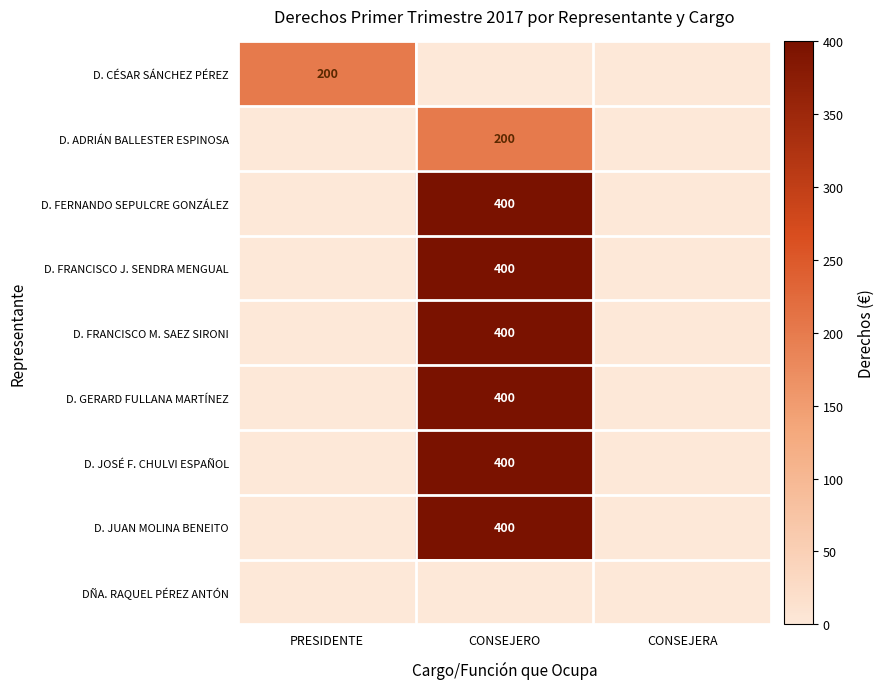

At which category does the chart reach its peak across all series?

CONSEJERO